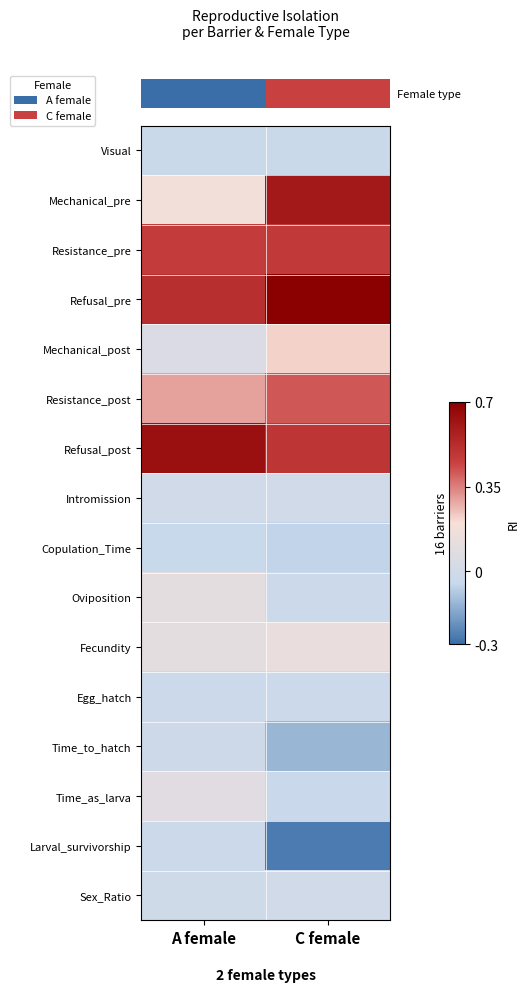

Between C female and A female, which is larger?

C female